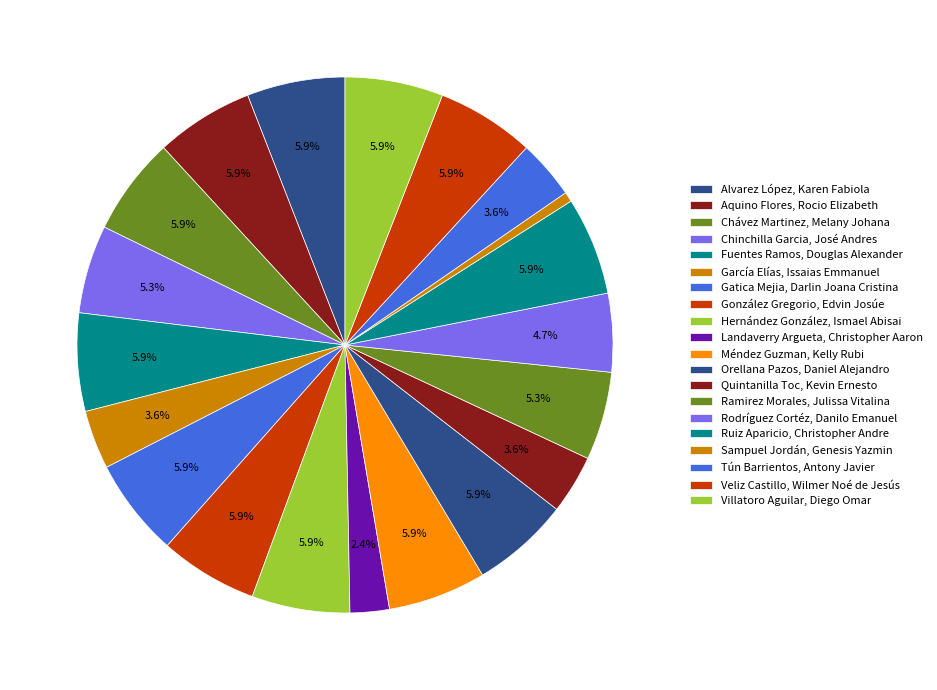

What is the largest slice in the pie chart?

Alvarez López, Karen Fabiola